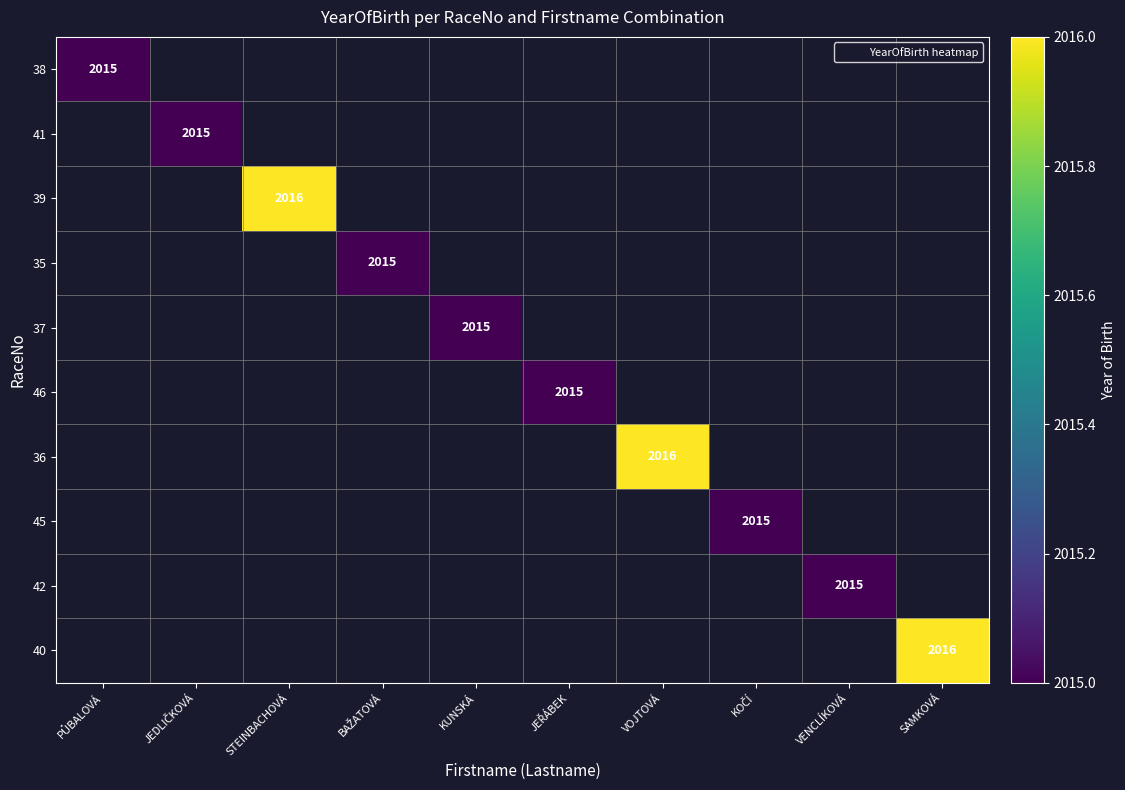

How many series are shown in this chart?

10